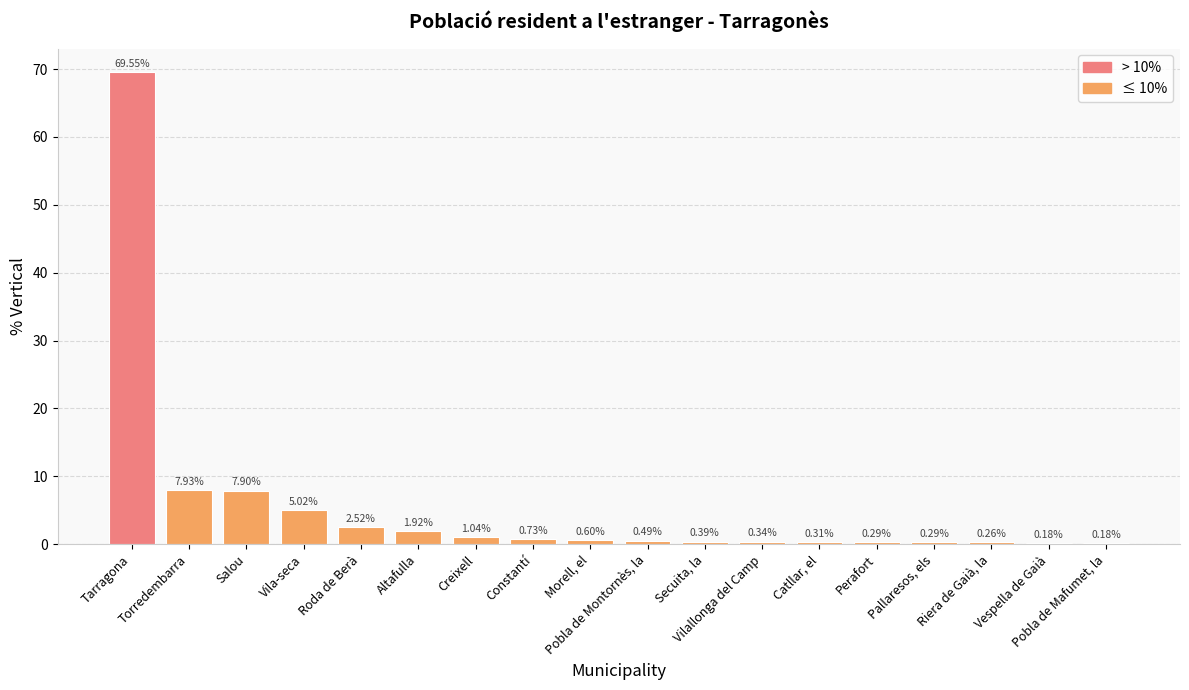

What is the change in value from Salou to Pobla de Mafumet, la?

-7.7